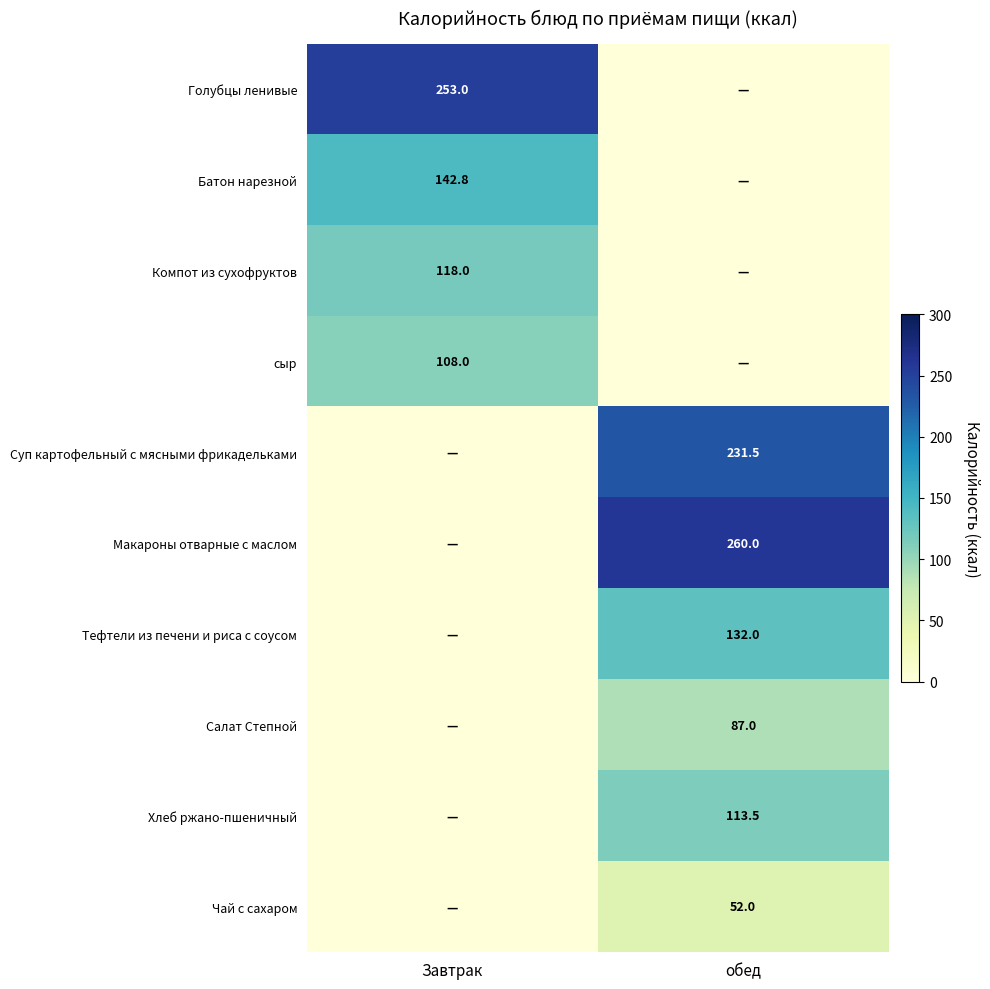

Is the value of Макароны отварные с маслом at обед greater than the value of Хлеб ржано-пшеничный at обед?

Yes